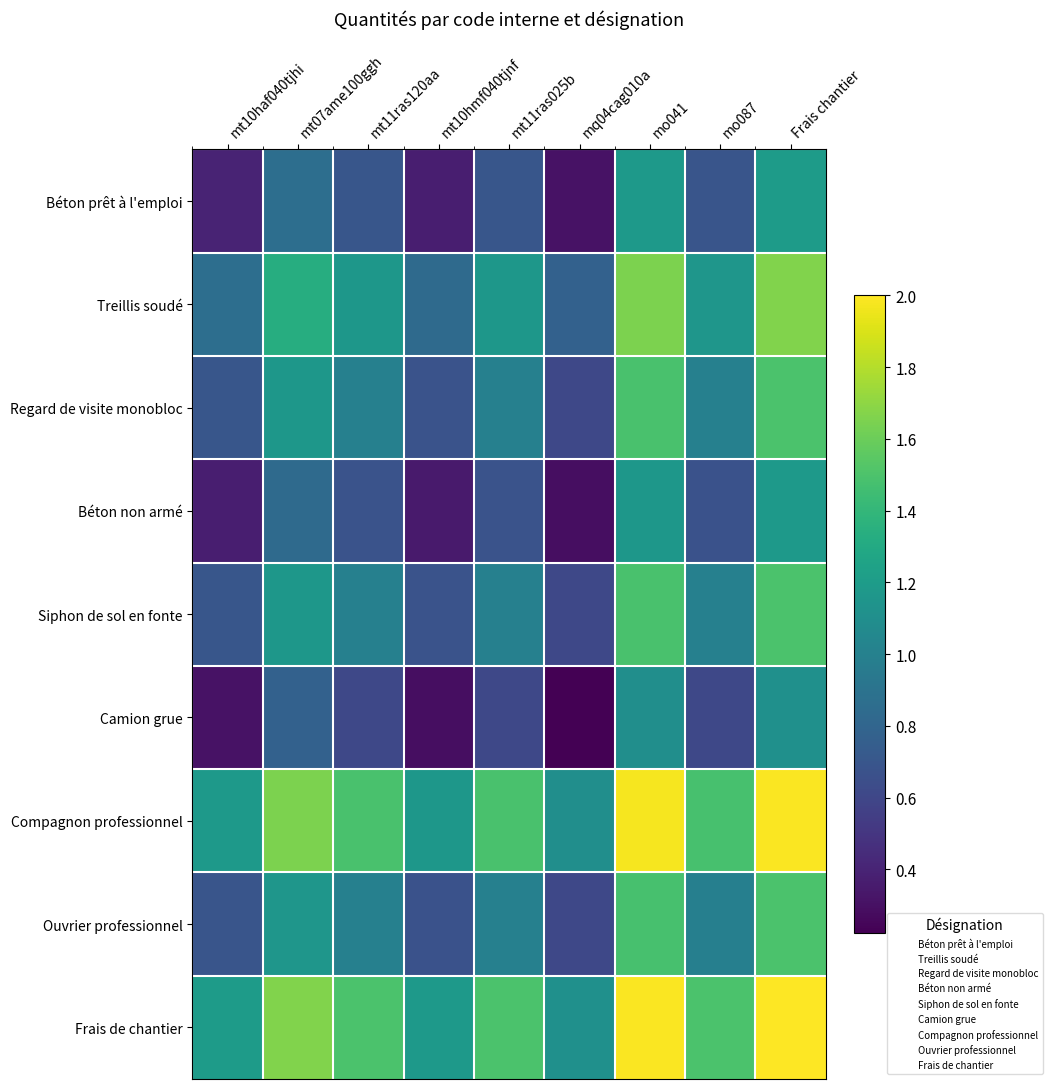

Which label corresponds to the smallest value in the chart?

mq04cag010a